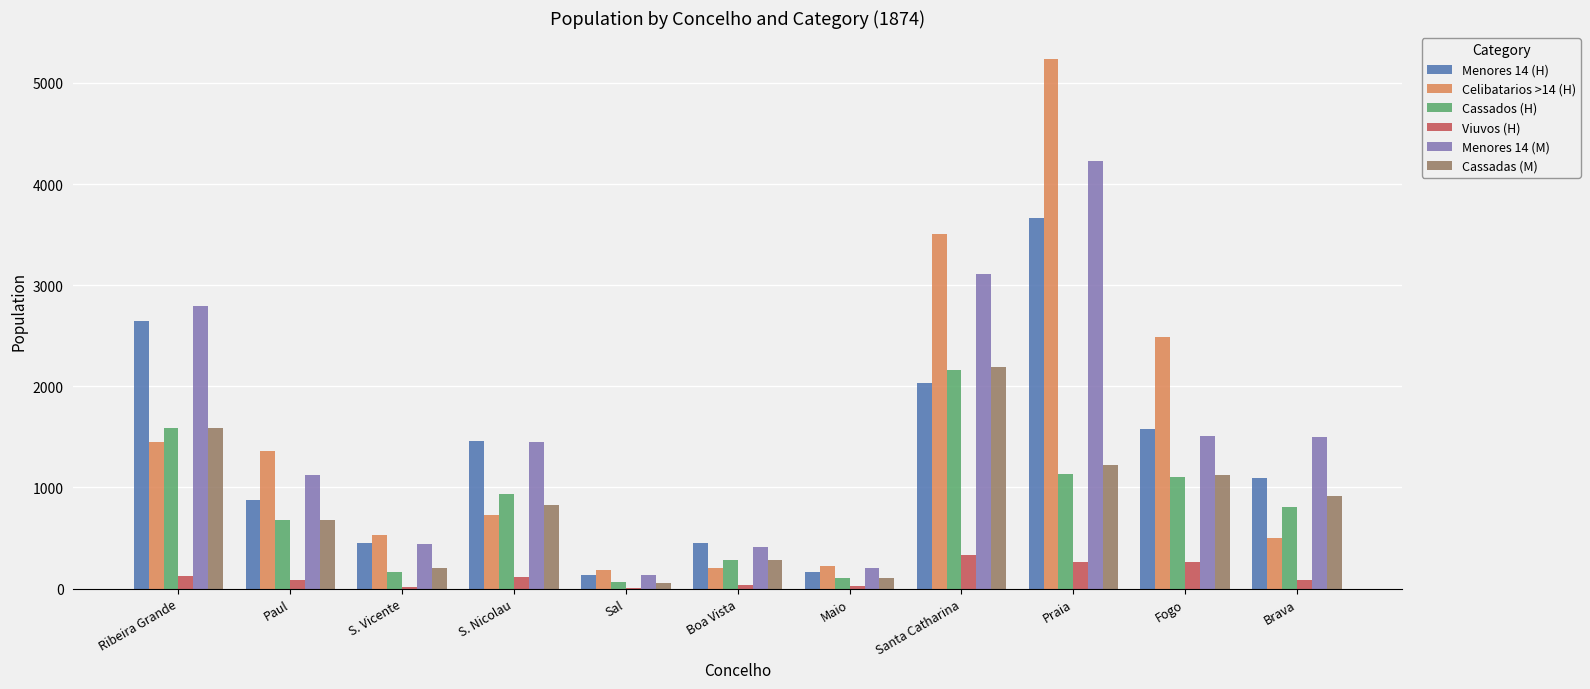

The value of Menores 14 (M) at Ribeira Grande is 2794. True or false?

True